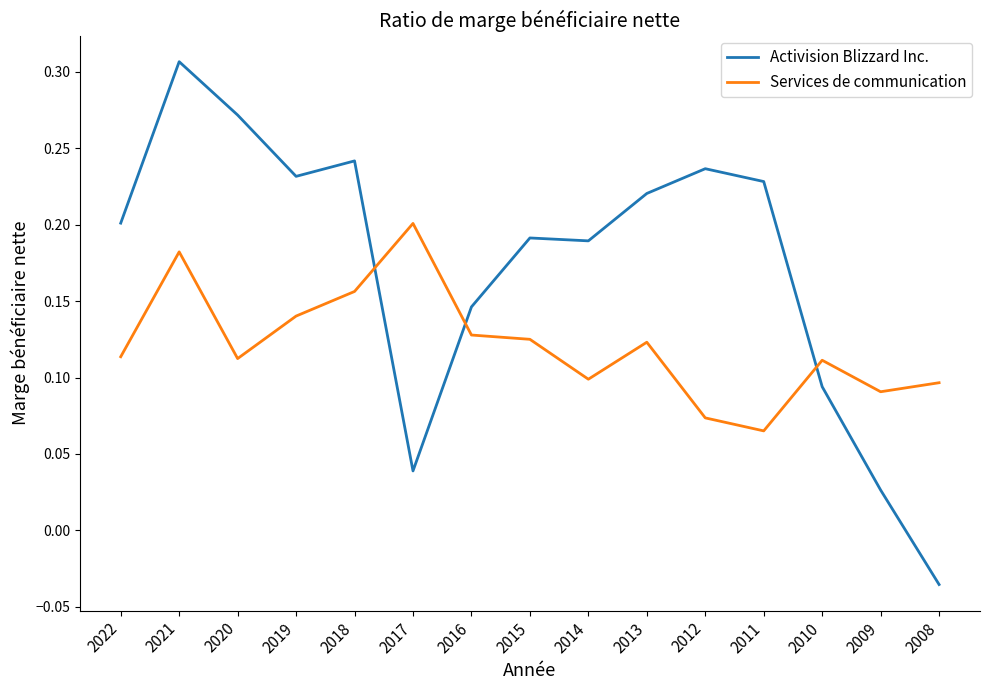

How many Services de communication values are between 0 and 1?

15